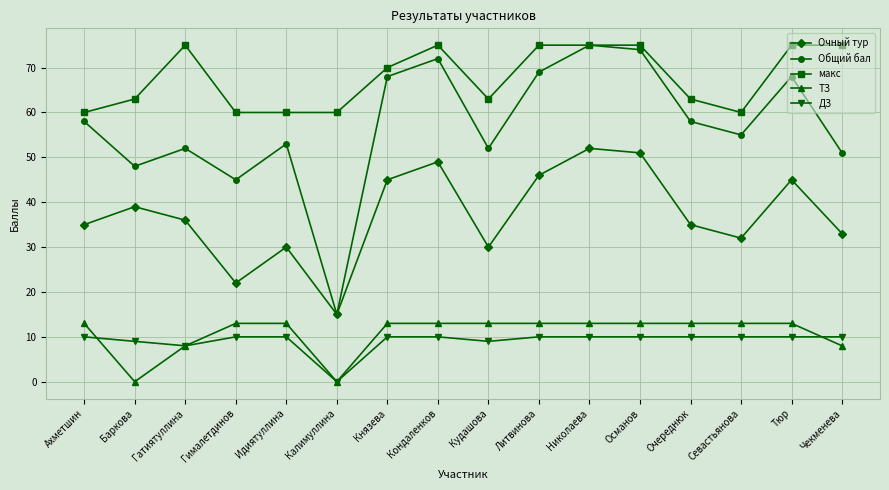

At how many categories does at least one series exceed 38?

16